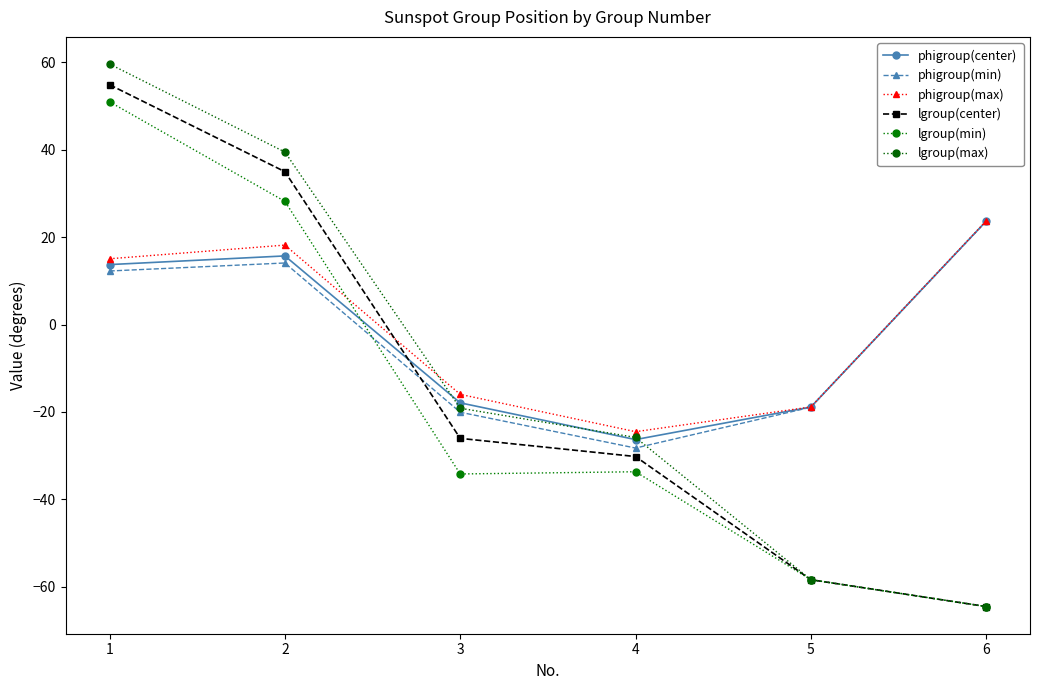

How many positive values does the lgroup(min) series have?

2